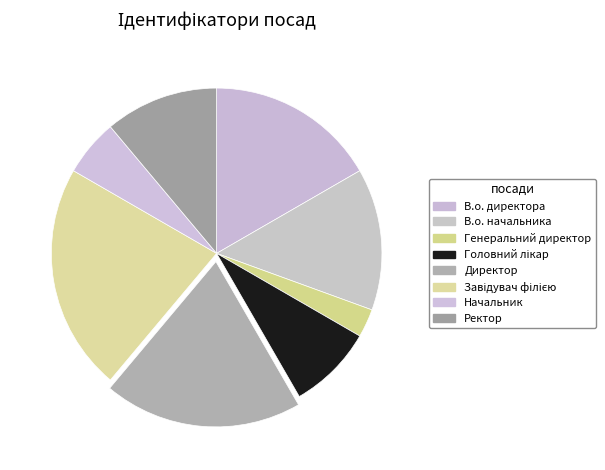

Does Ректор represent more than half of the total?

No